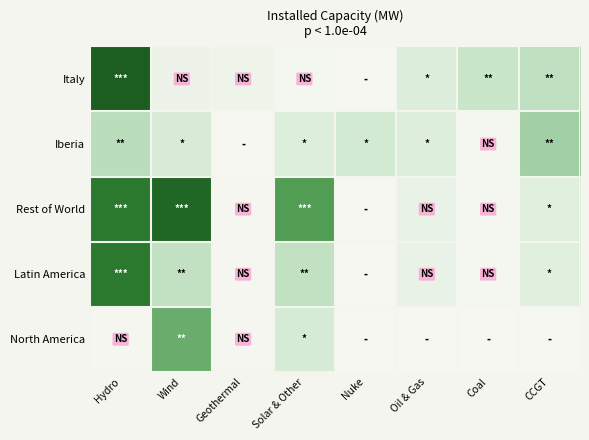

What is the total value across all series at Solar & Other?

17963